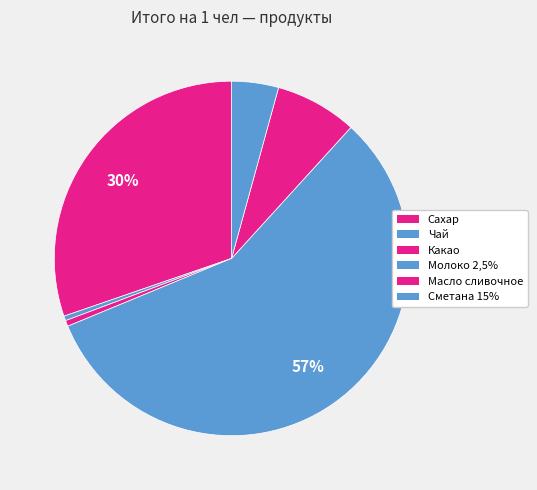

To the nearest percent, what is the difference between the largest and smallest slice percentages?

57%